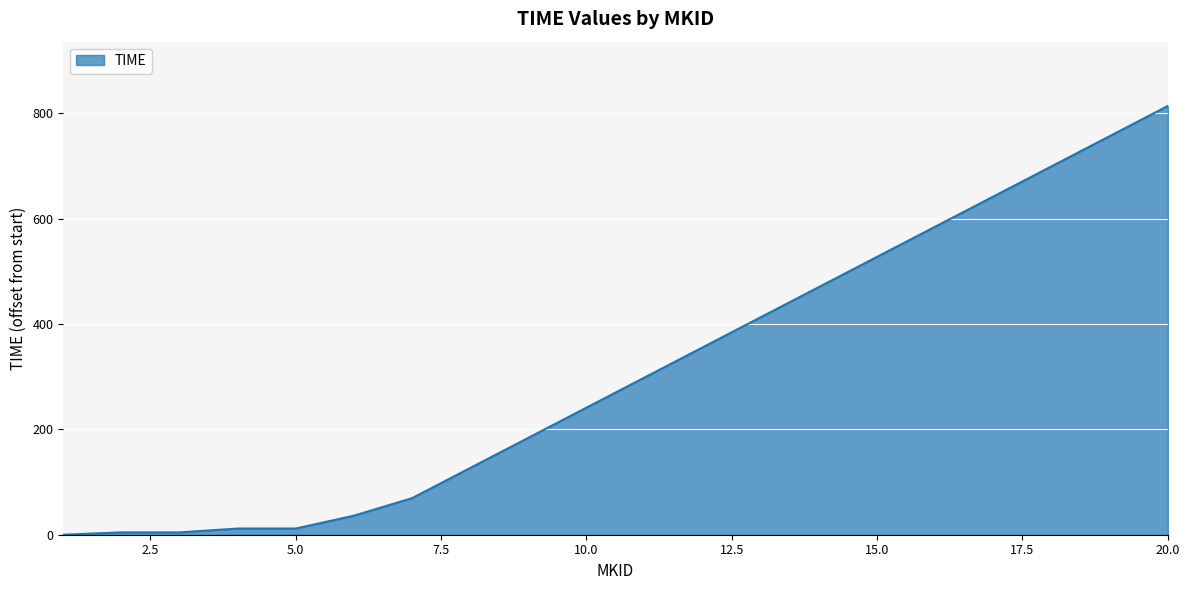

What is the difference between the maximum and minimum values?

813.6